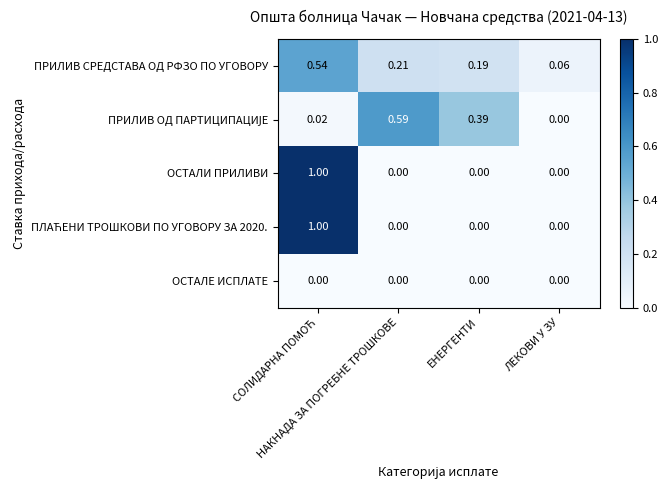

What is the total value across all series at ЛЕКОВИ У ЗУ?

0.1